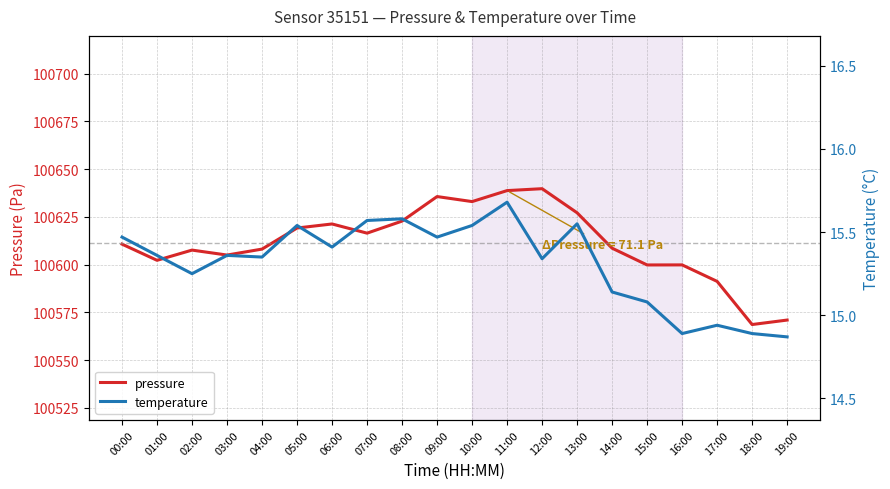

Which label corresponds to the smallest value in the chart?

19:00